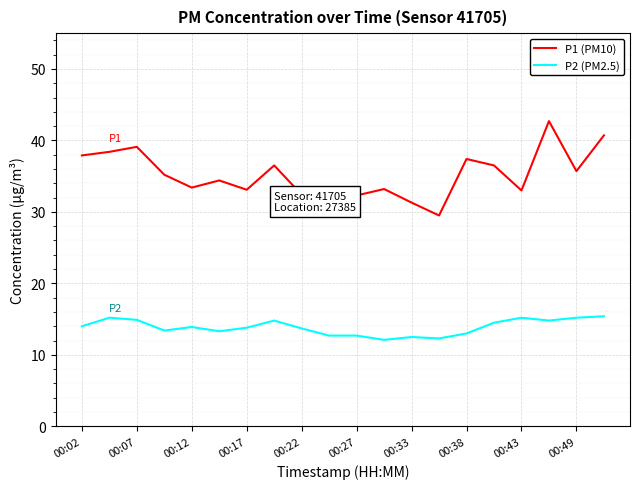

Rank the series by their average value, from lowest to highest.

P2 (PM2.5), P1 (PM10)